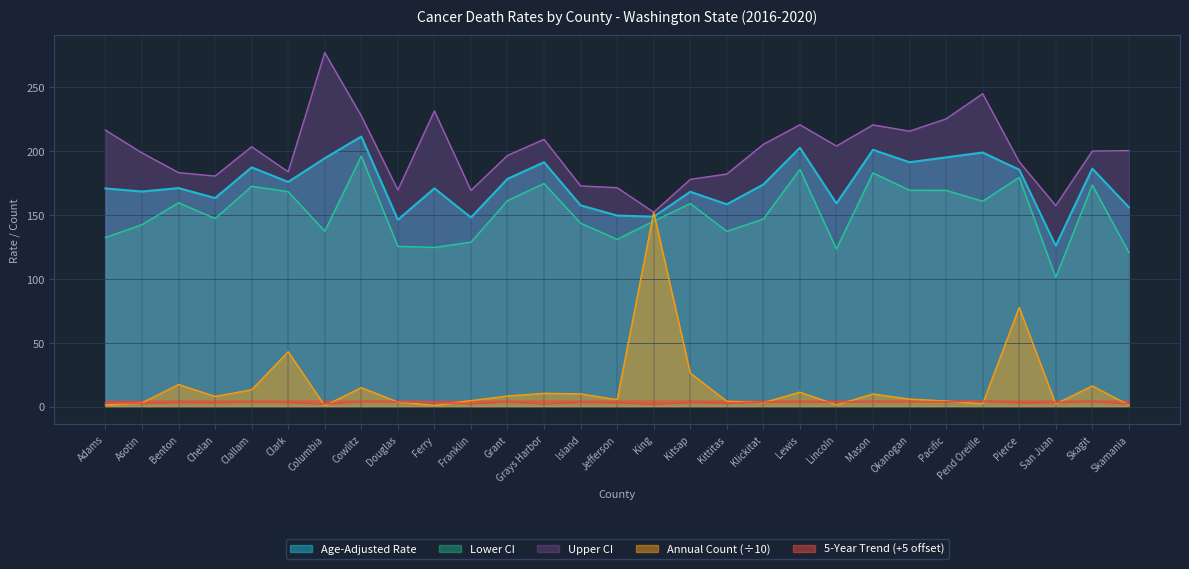

What is the label of the 17th point from the right?

Grays Harbor